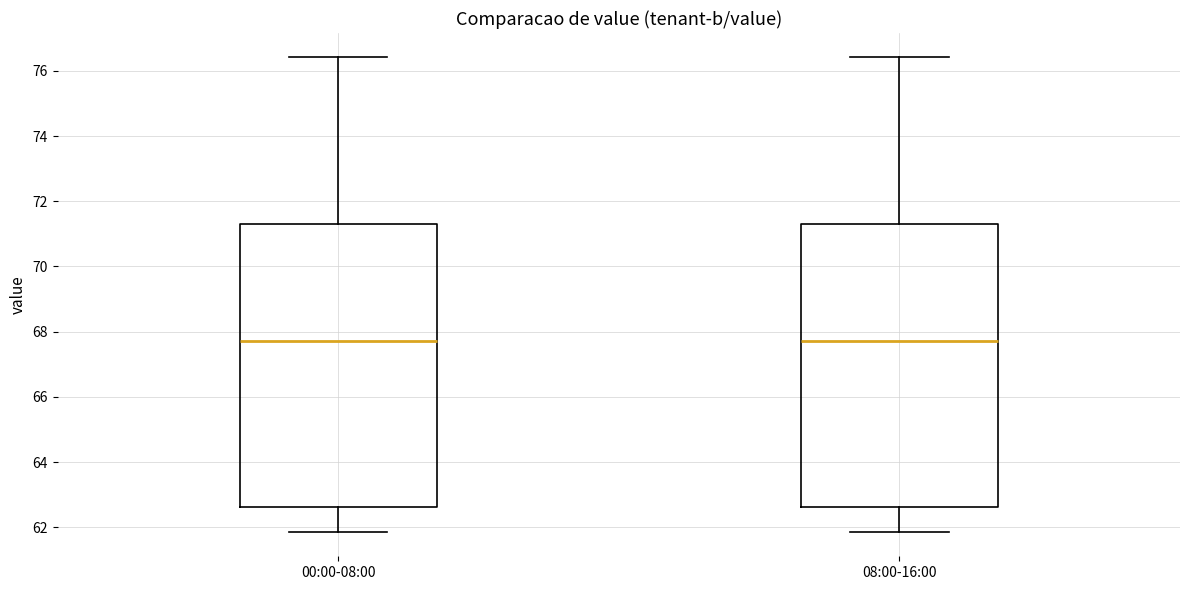

Reading left to right, read every box against the y-axis: the position of its median line, the range the box covers, and the ends of its whiskers. The values are not printed on the chart, so give them approximately, as read against the axis.

00:00-08:00: median 67.8, box 62.6 to 71.4, whiskers 61.8 to 76.4
08:00-16:00: median 67.8, box 62.6 to 71.4, whiskers 61.8 to 76.4